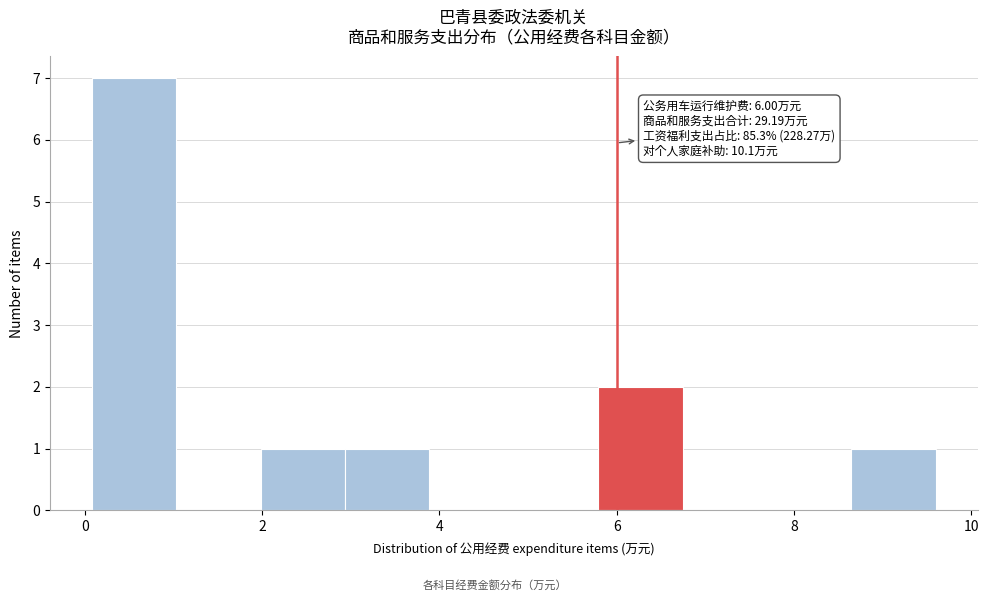

Which range on the x-axis has the tallest bar?

0.0 to 1.0